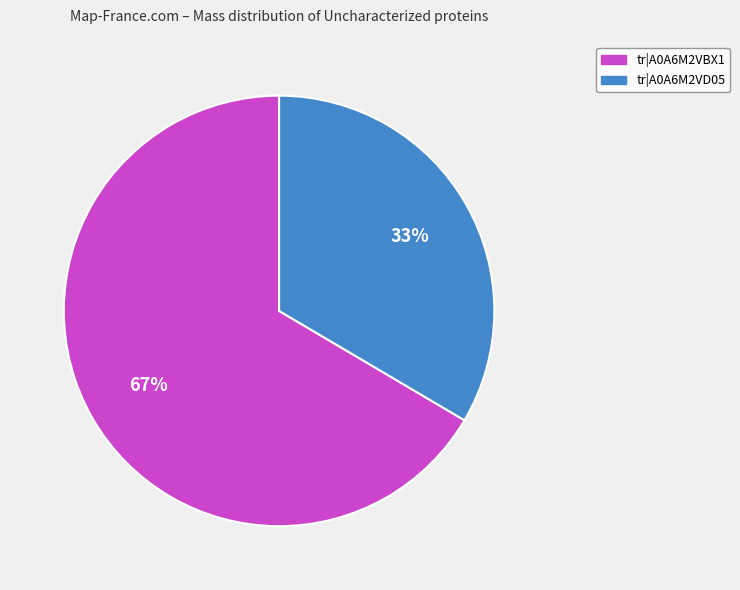

To the nearest percent, what is the average slice percentage?

50%